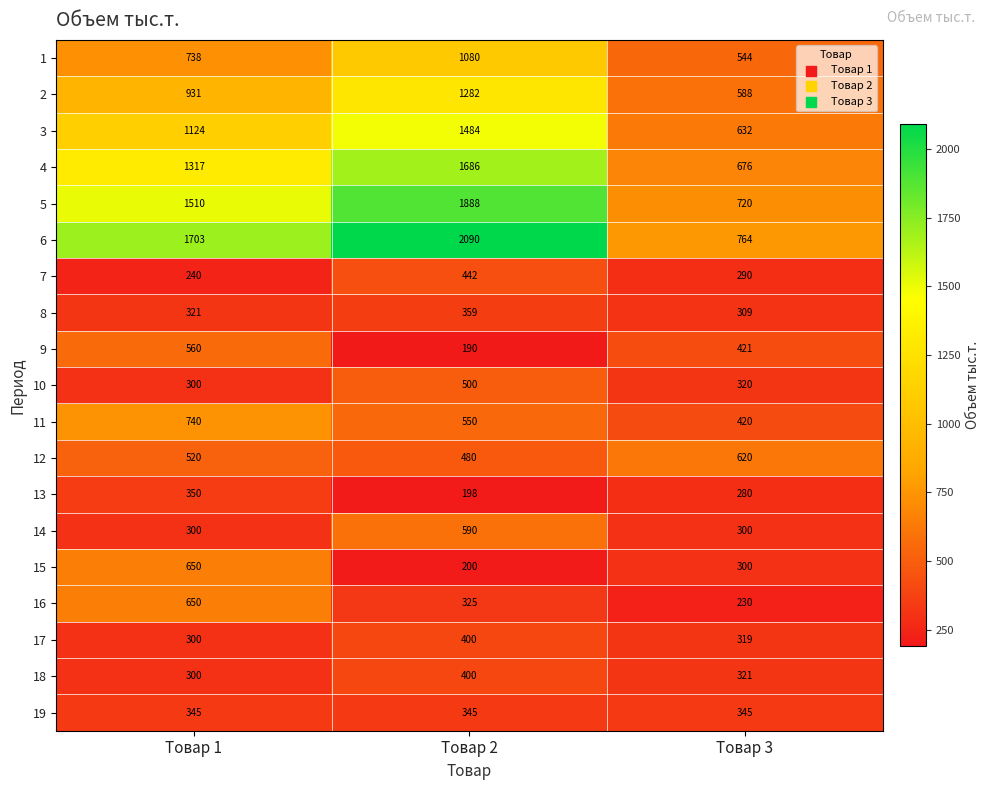

What is the difference between the maximum and second lowest values in the 2 series?

351